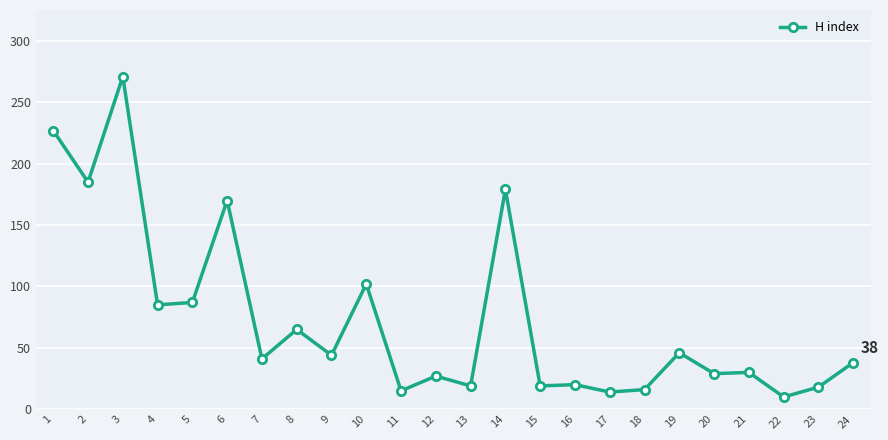

True or false: there are more than 2 points higher than both neighbors.

True